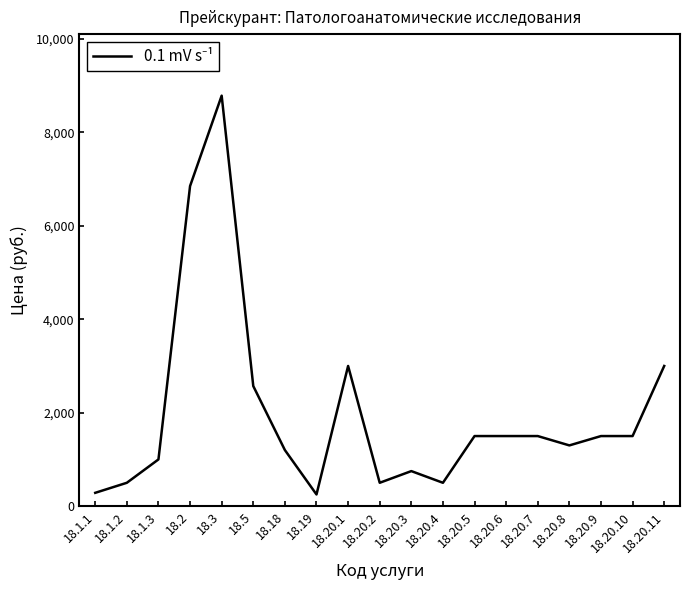

Does the chart display data point markers on the line(s)?

No